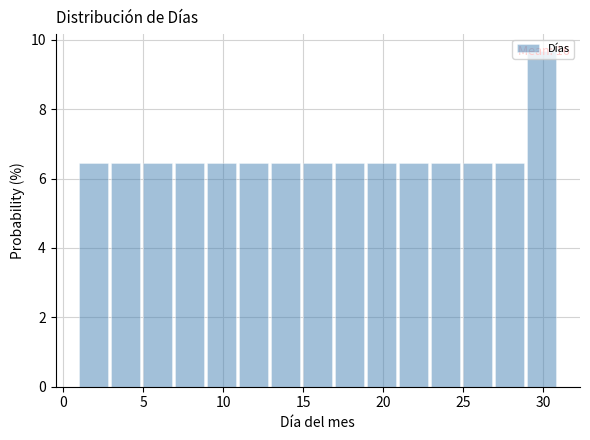

Which range on the x-axis has the tallest bar?

29 to 31